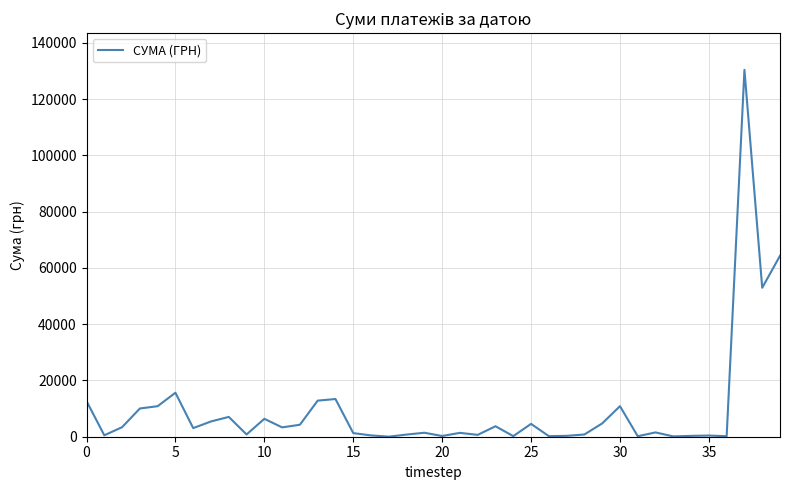

What is the greatest value displayed?

130379.7